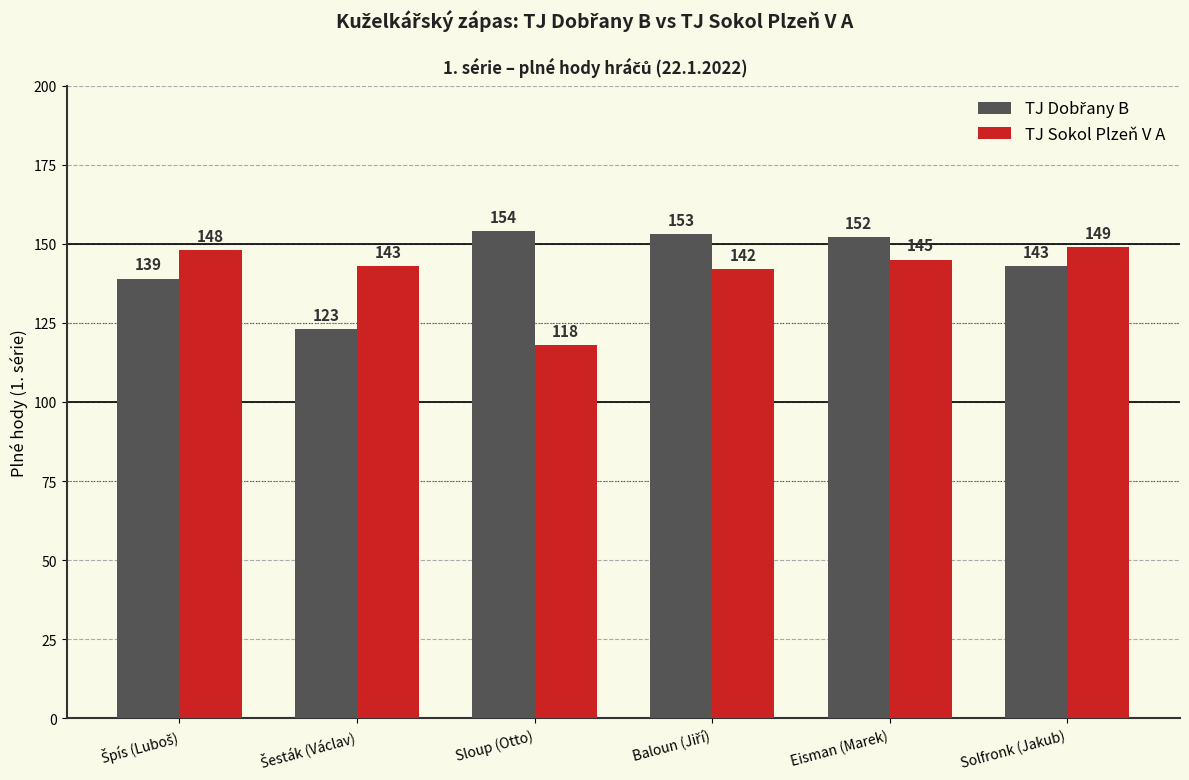

The value of TJ Sokol Plzeň V A at Eisman (Marek) is 145. True or false?

True